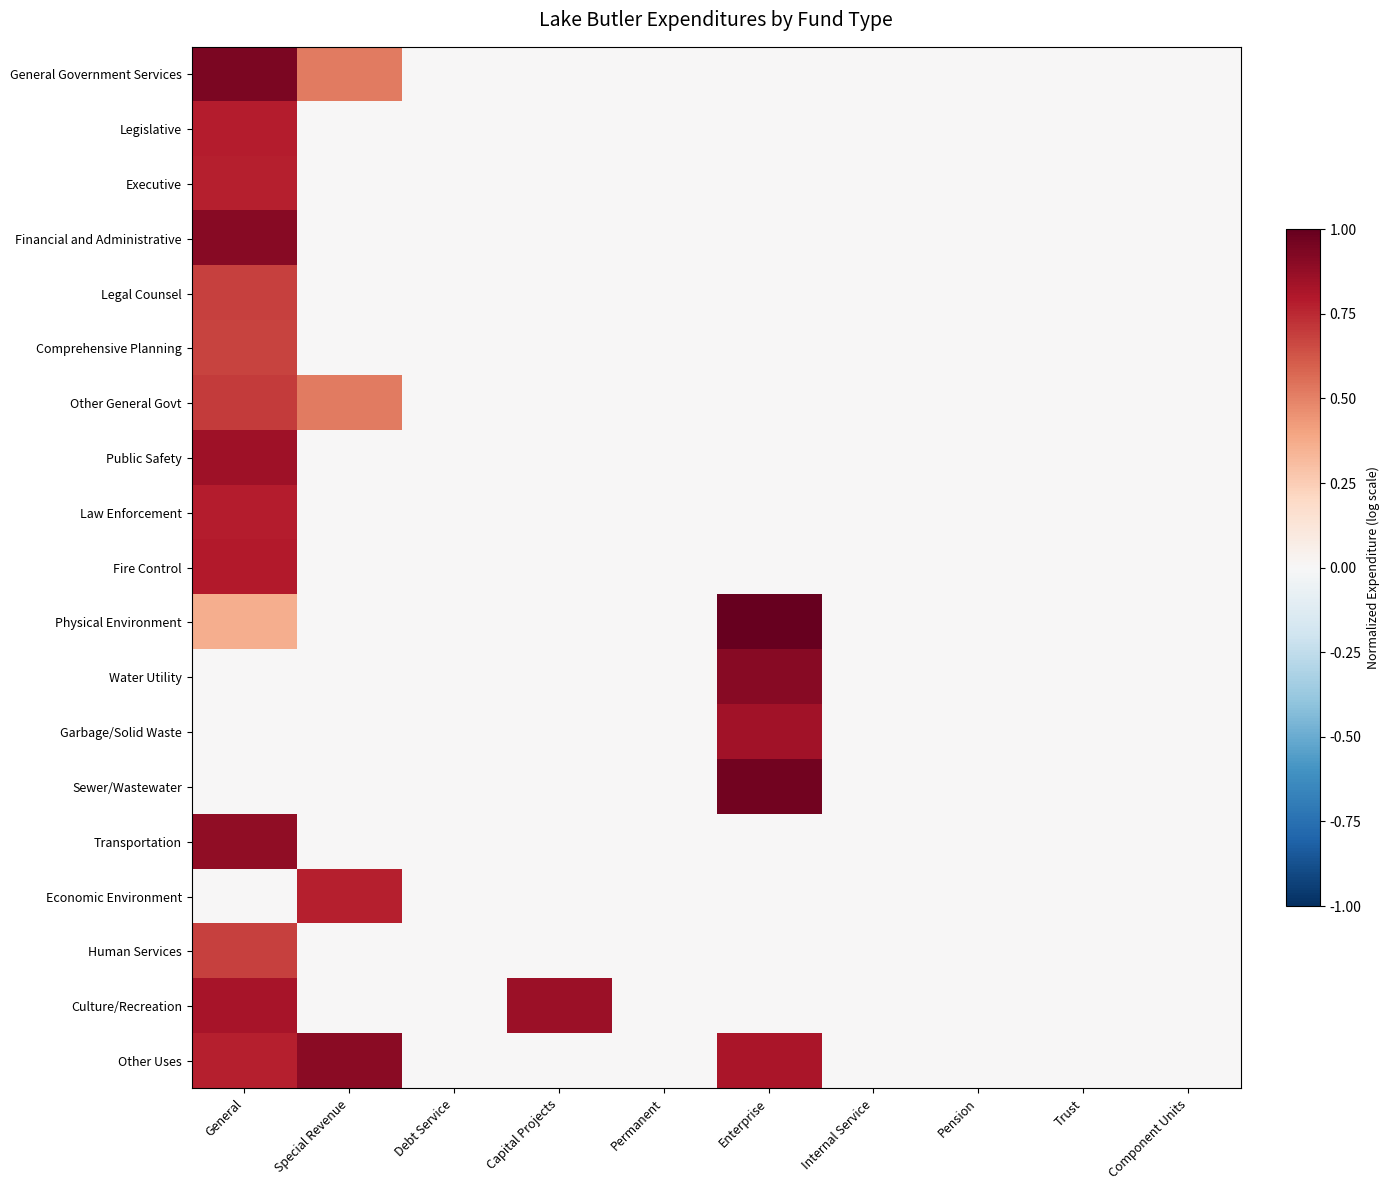

At how many categories does at least one series exceed 0?

4